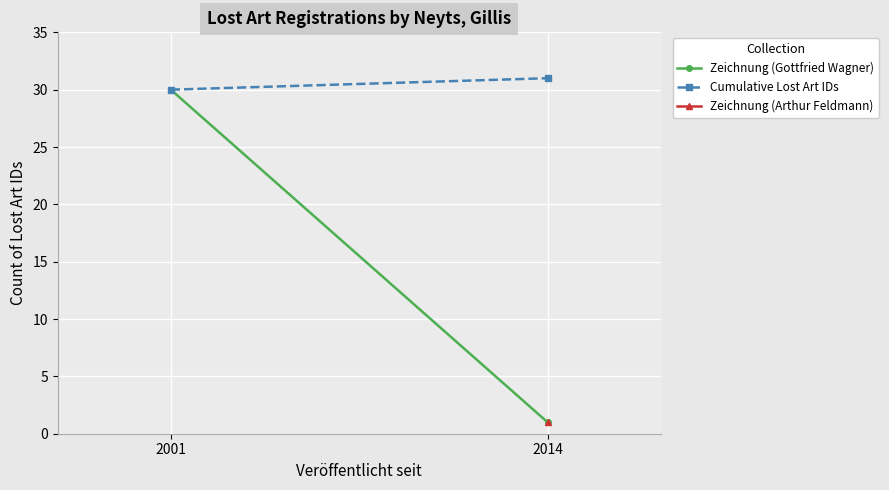

The Zeichnung (Gottfried Wagner) series shows 48 at 2001. True or false?

False